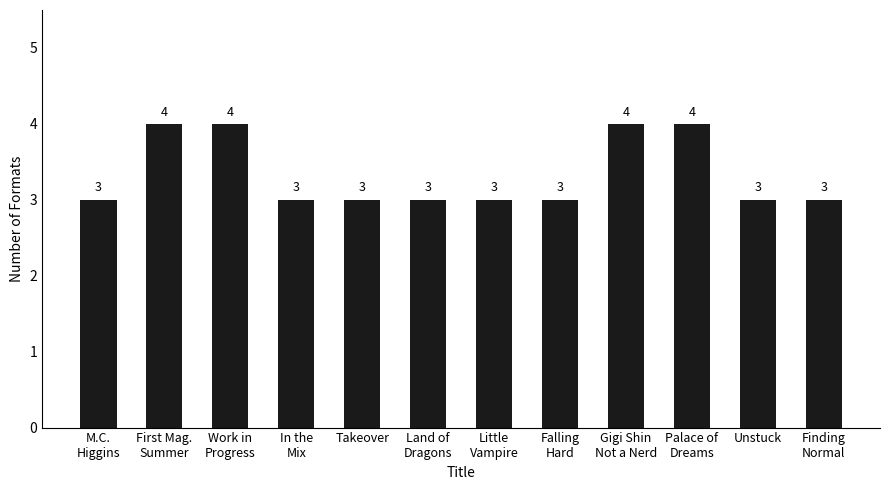

What is the minimum value shown in the chart?

3